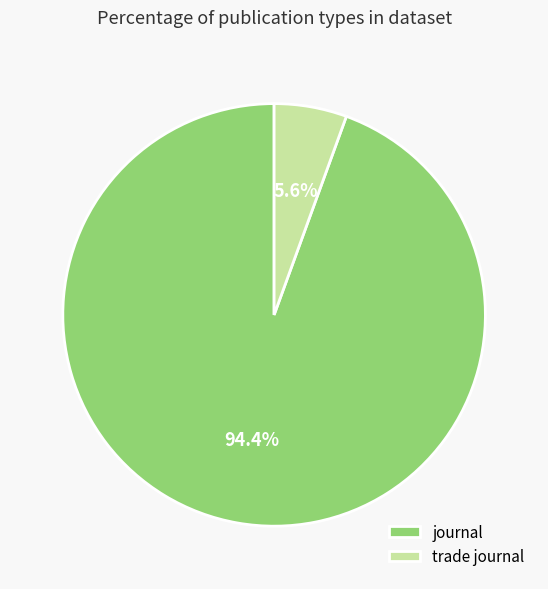

To the nearest percent, what portion does journal represent?

94%